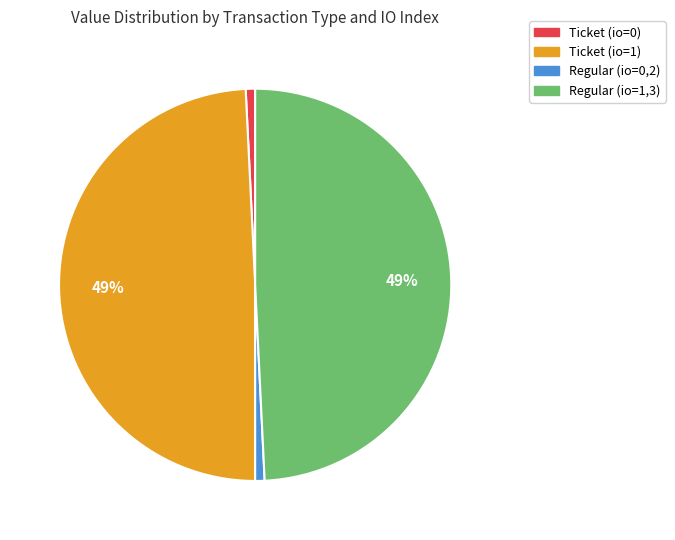

To the nearest percent, what is the difference between the largest and smallest slice percentages?

48%